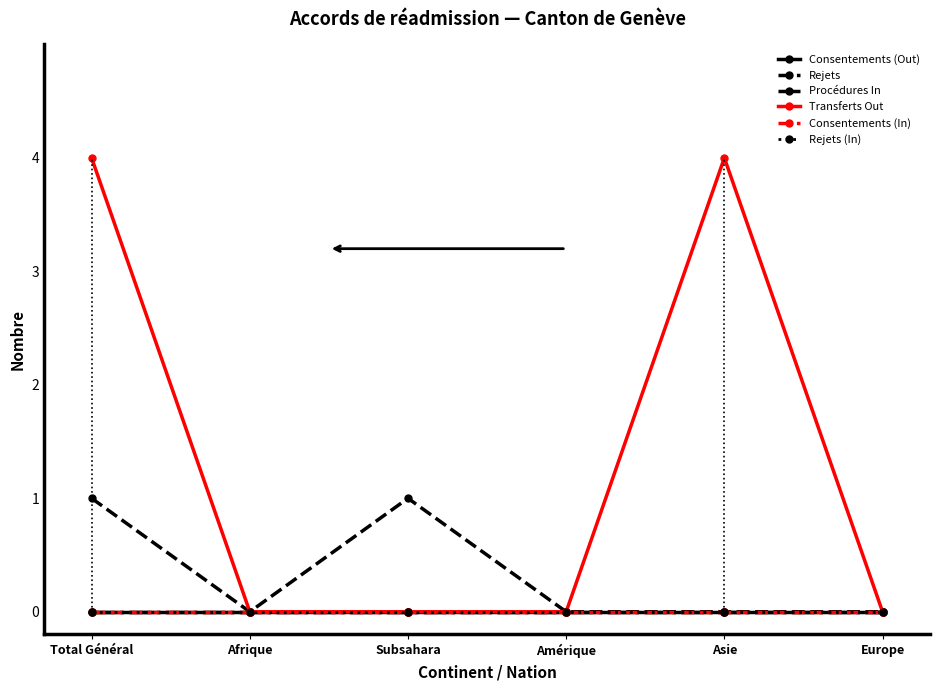

At Afrique, list the series in order from smallest to largest.

Consentements (Out), Rejets, Procédures In, Transferts Out, Consentements (In), Rejets (In)